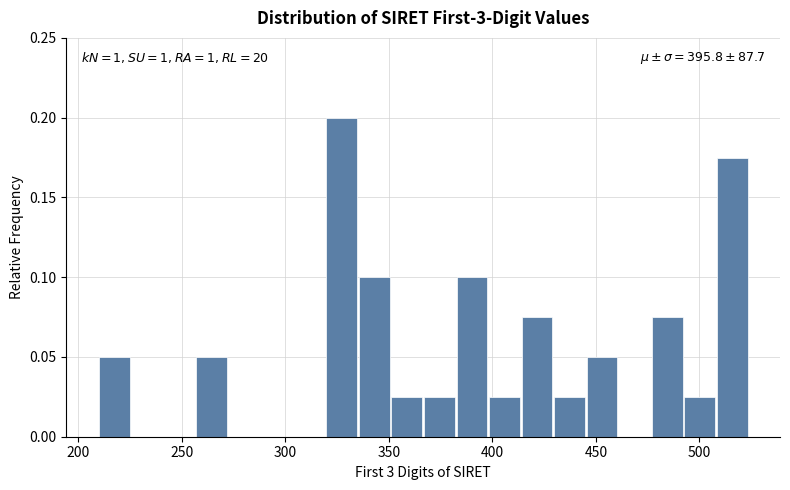

Around what value on the x-axis is the tallest bar? Give the approximate position of its centre, as read against the axis.

325